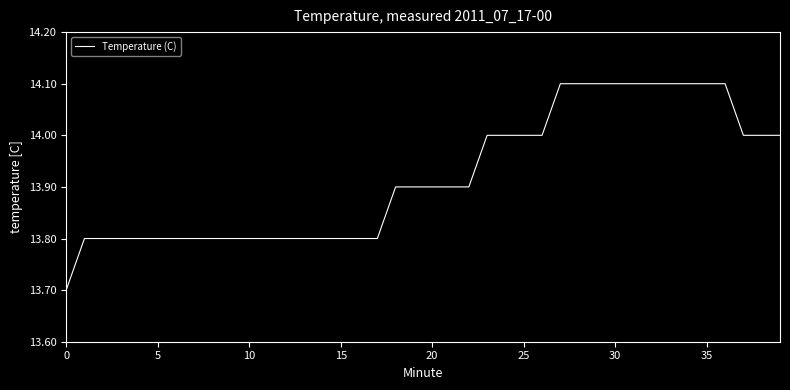

What is the smallest value displayed?

13.7